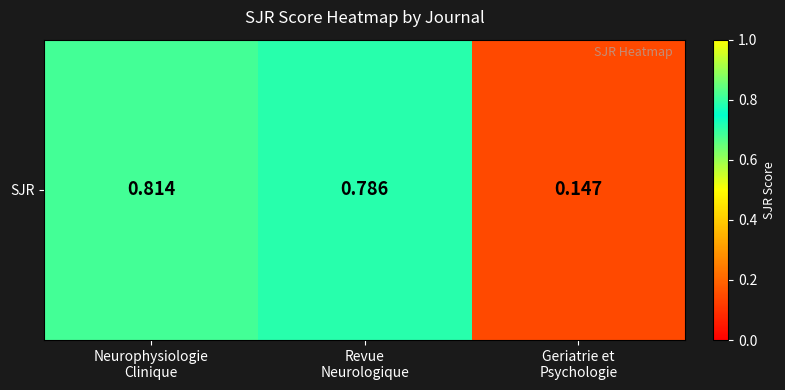

What value does the data have at Neurophysiologie
Clinique?

0.8